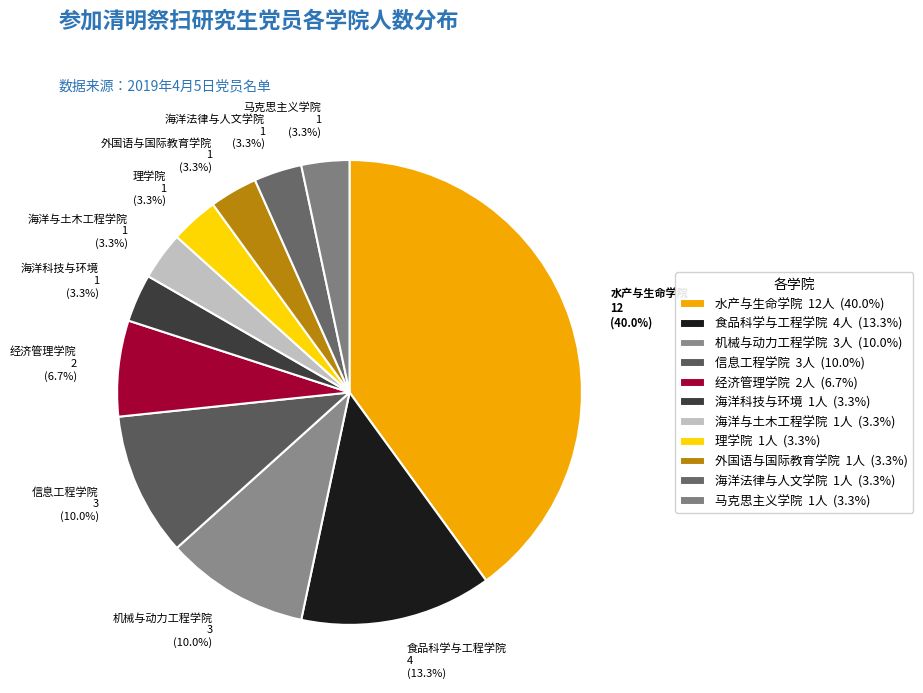

Combined, do 海洋与土木工程学院 and 马克思主义学院 account for over 50%?

No